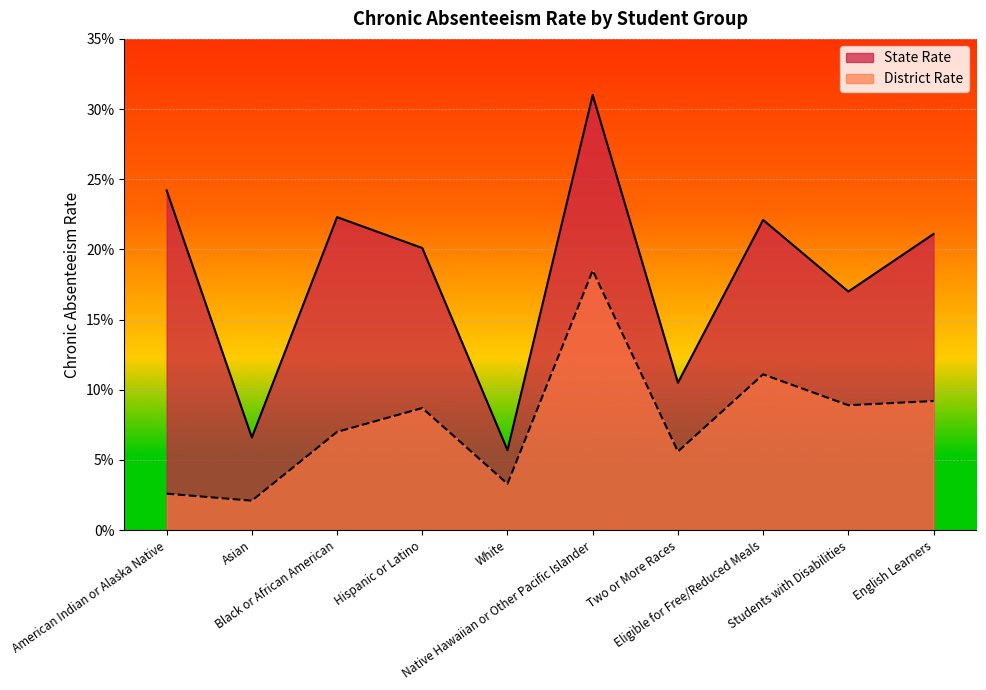

True or false: District Rate and Chronic Absenteeism Rate intersect in this chart.

False